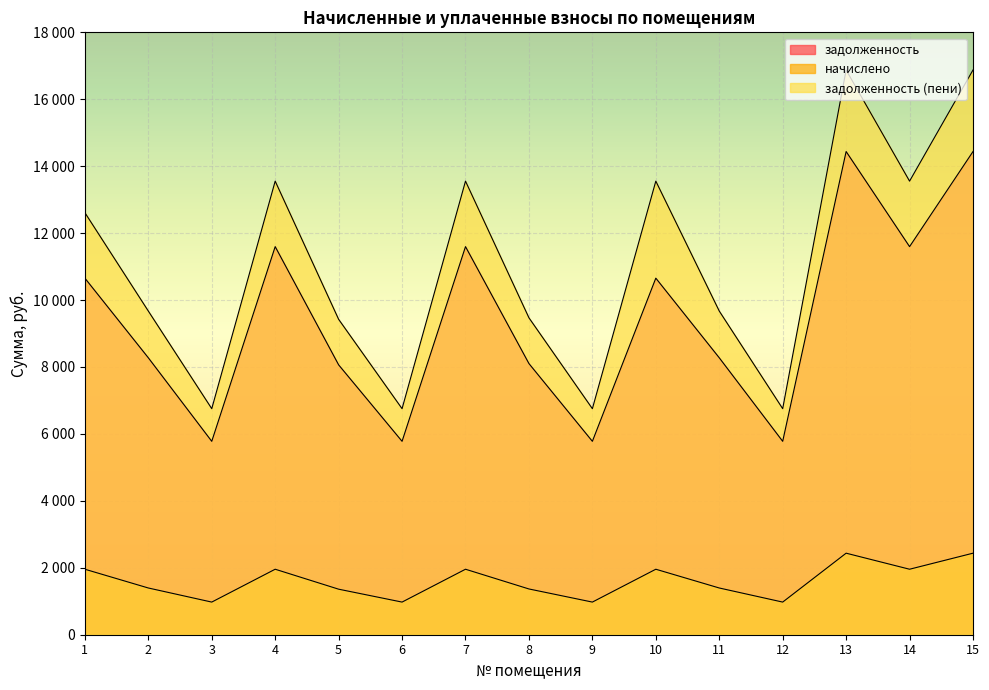

Where is задолженность (пени) nearest to the value 11814?

1